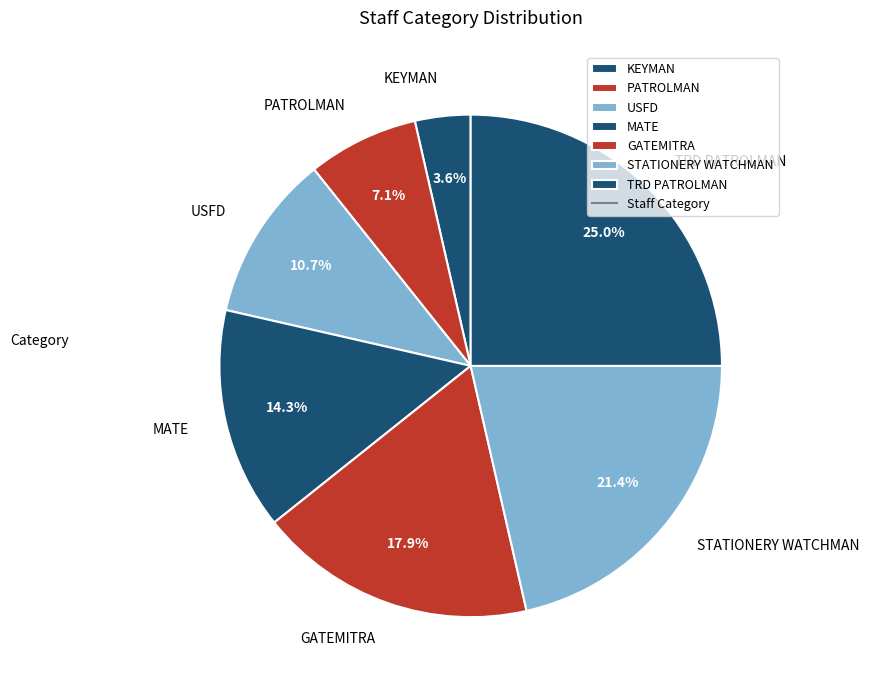

Count the number of slices in the pie.

7